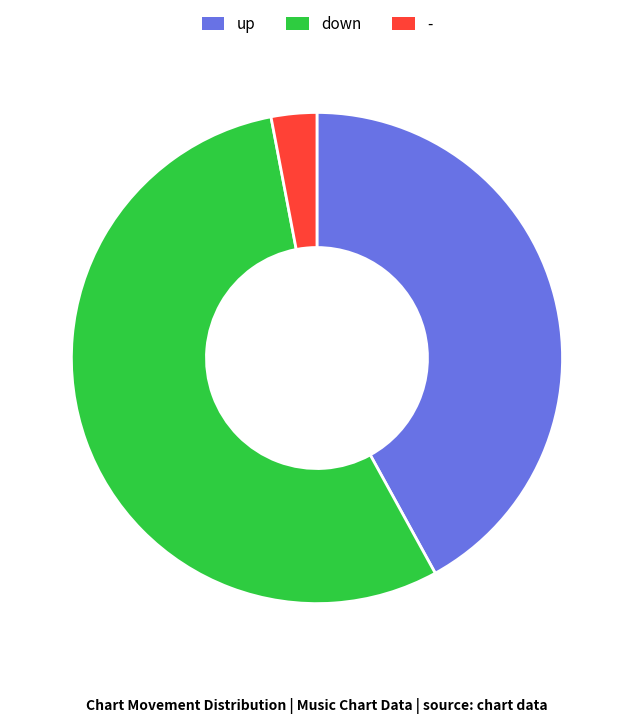

What is the largest slice in the pie chart?

down